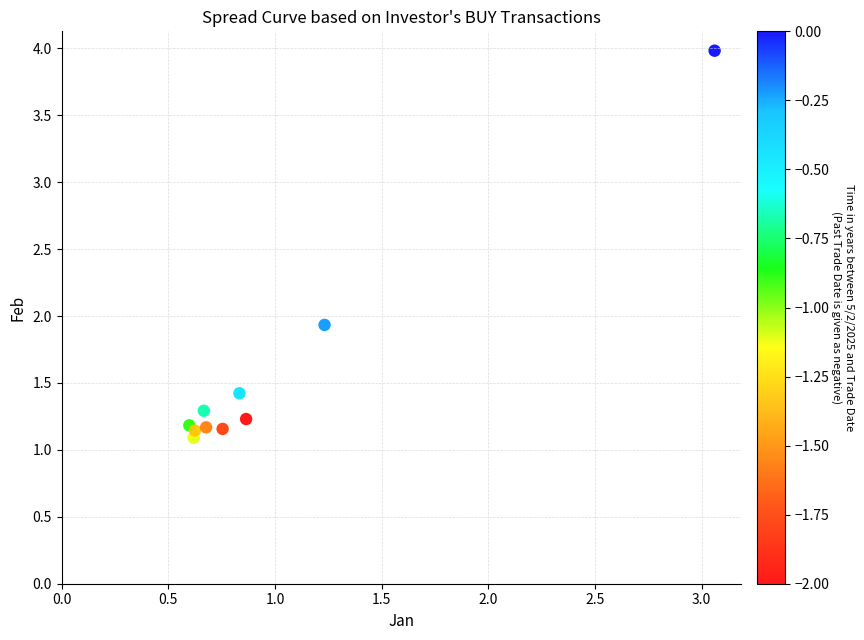

What Y value in the scatter plot is closest to 2?

1.9